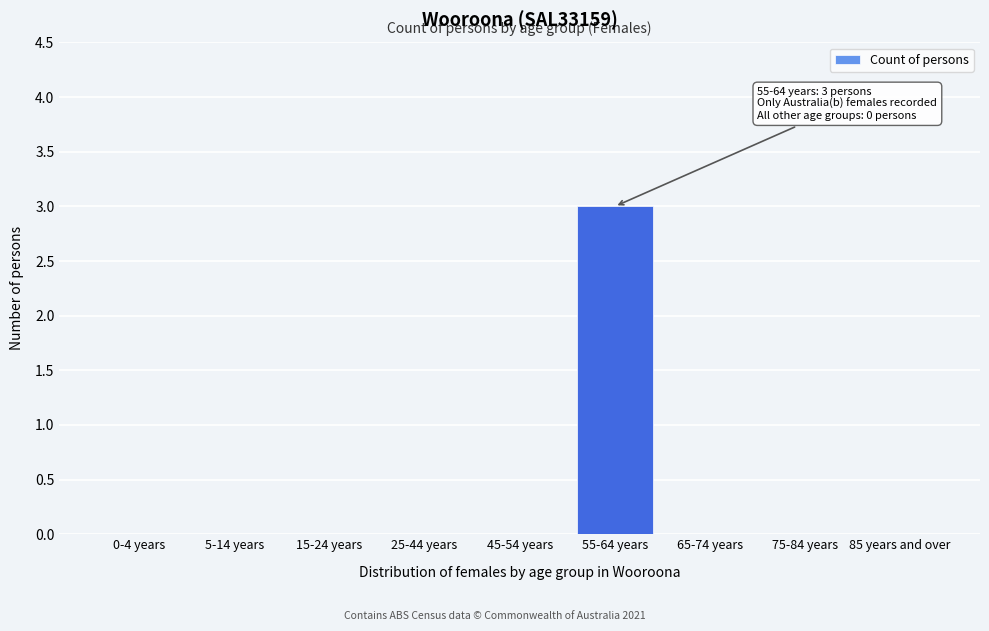

Reading right to left, what are all the values shown in this chart?

85 years and over=0	75-84 years=0	65-74 years=0	55-64 years=3	45-54 years=0	25-44 years=0	15-24 years=0	5-14 years=0	0-4 years=0